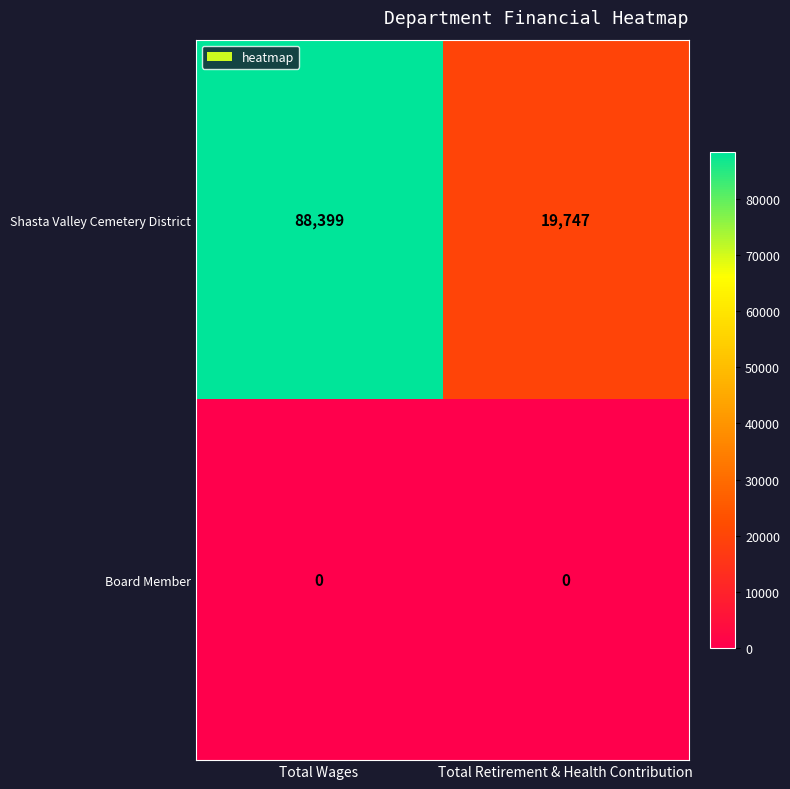

The value of Shasta Valley Cemetery District at Total Wages is 88399. True or false?

True